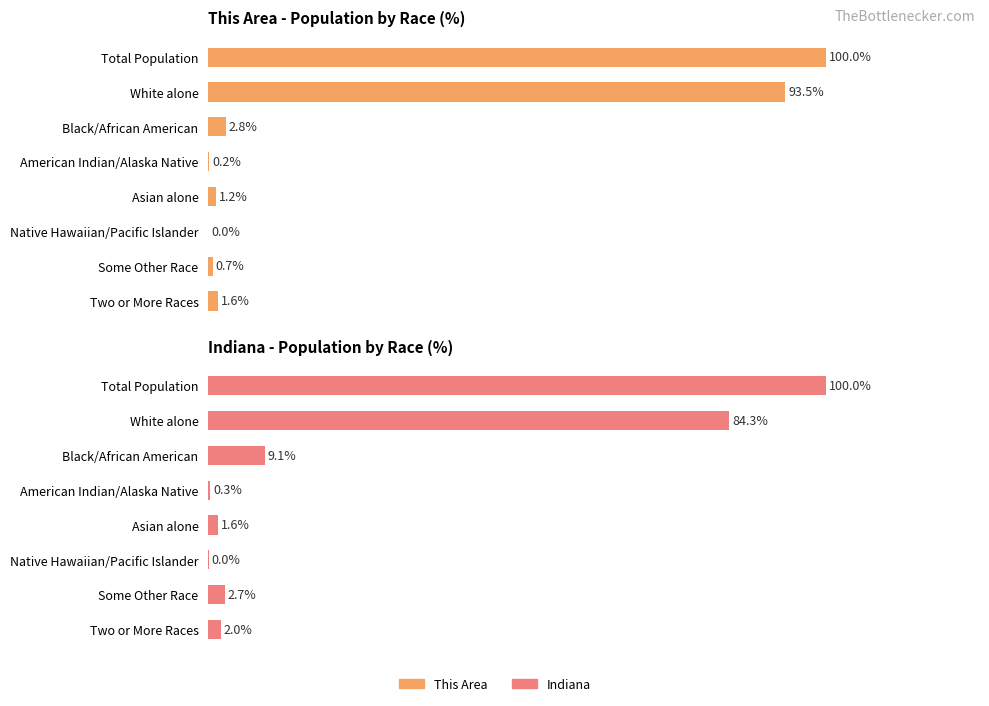

Which series has the largest total across all categories?

This Area